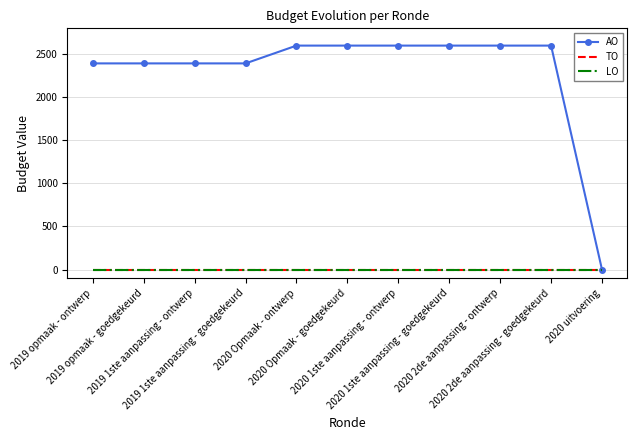

Reading left to right, what are all the values shown in this chart?

AO: 2387	2387	2387	2387	2593	2593	2593	2593	2593	2593	0
TO: 0	0	0	0	0	0	0	0	0	0	0
LO: 0	0	0	0	0	0	0	0	0	0	0